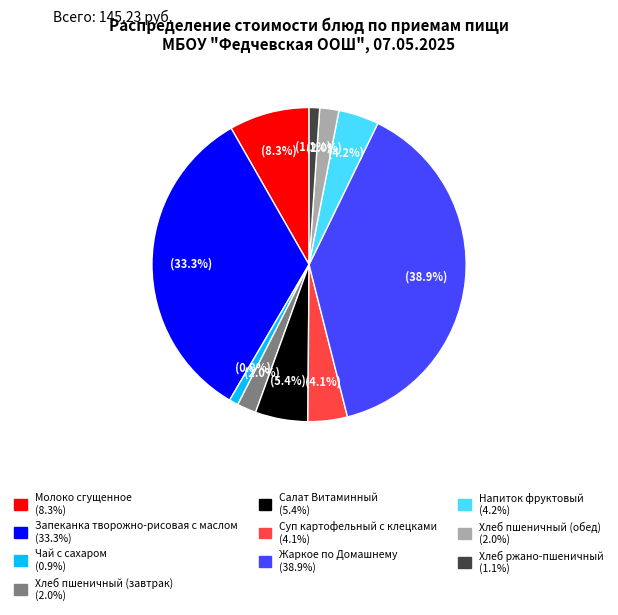

To the nearest percent, what is the combined percentage of Жаркое по Домашнему and Хлеб пшеничный (обед)?

41%